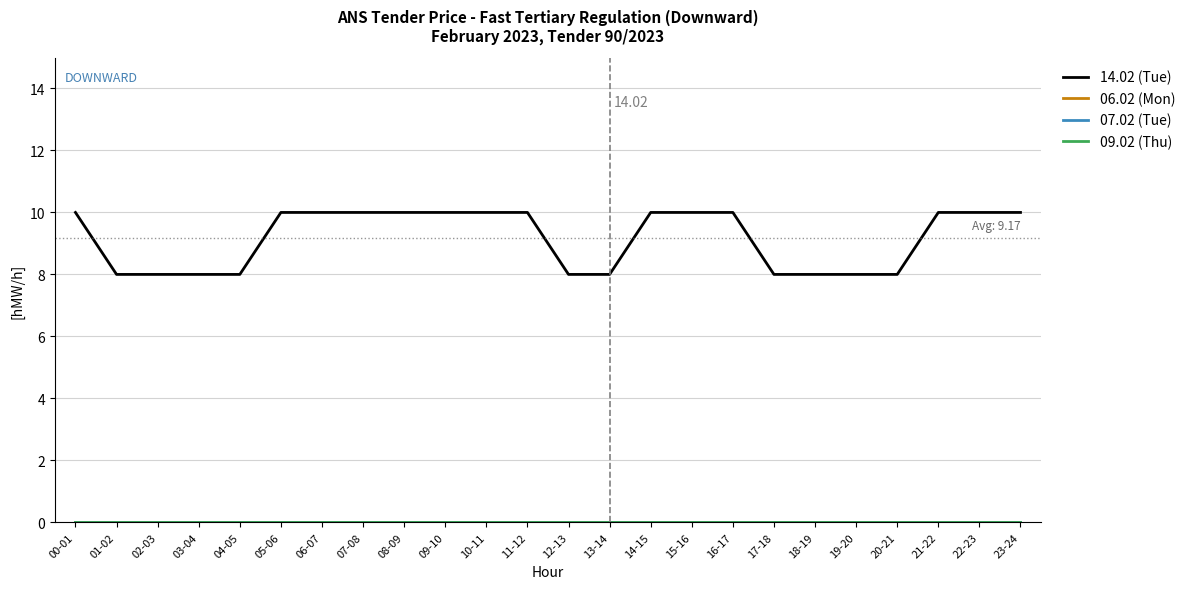

Does the chart have visible grid lines?

Yes